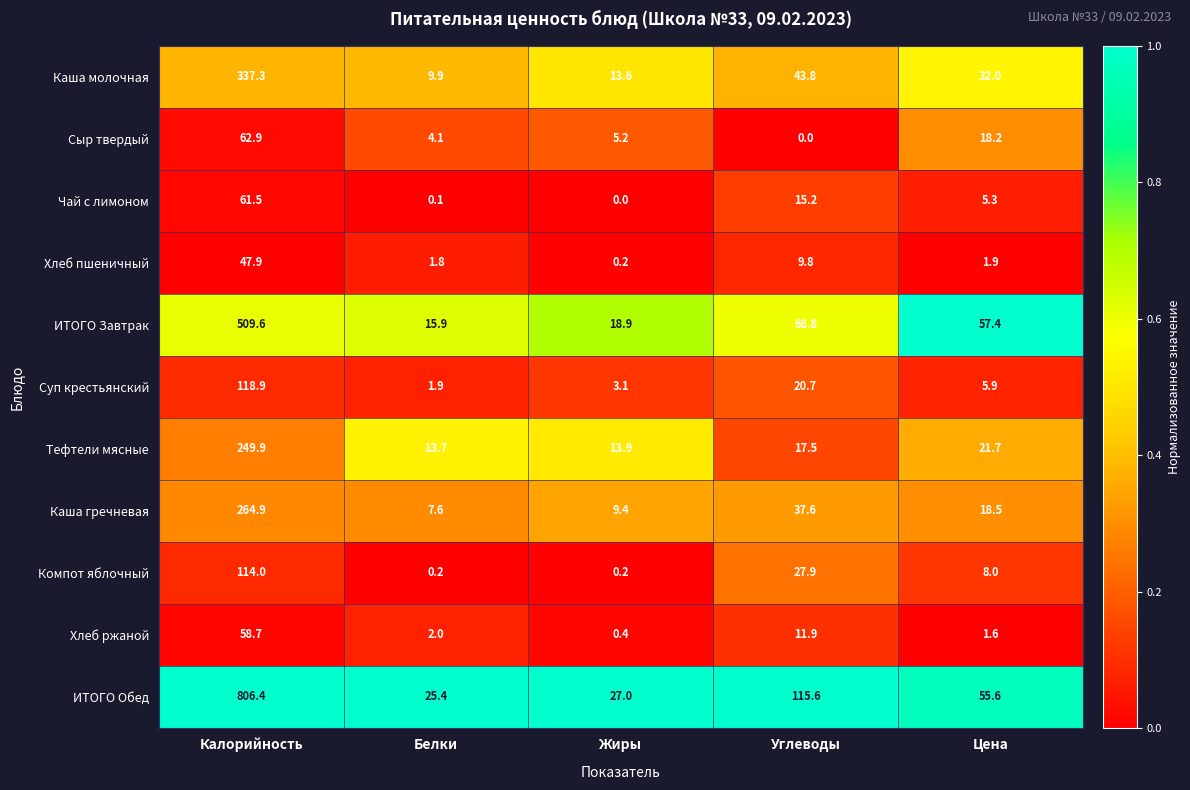

At which category is the sum across all series the highest?

Калорийность